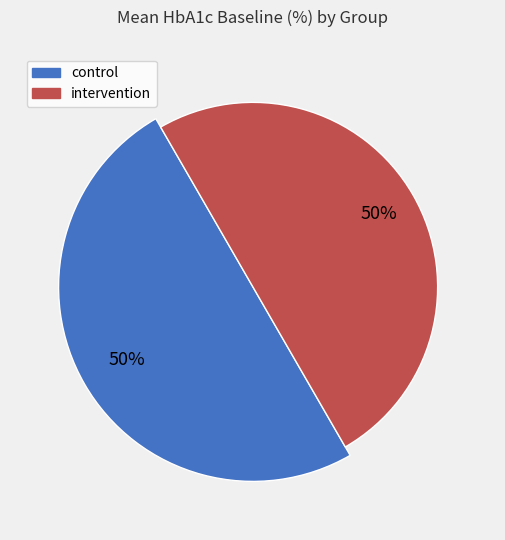

Is intervention the majority of the pie?

No